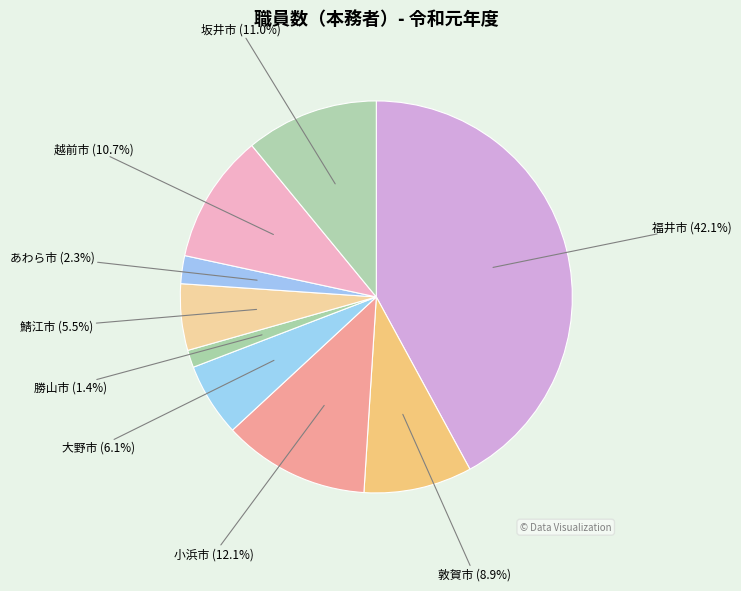

To the nearest percent, what portion does 敦賀市 represent?

9%